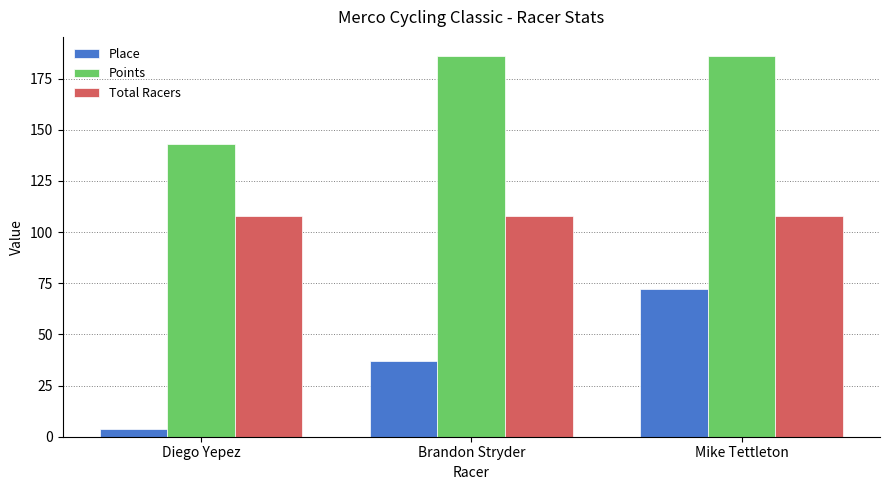

What is the label of the 1st bar from the left?

Diego Yepez